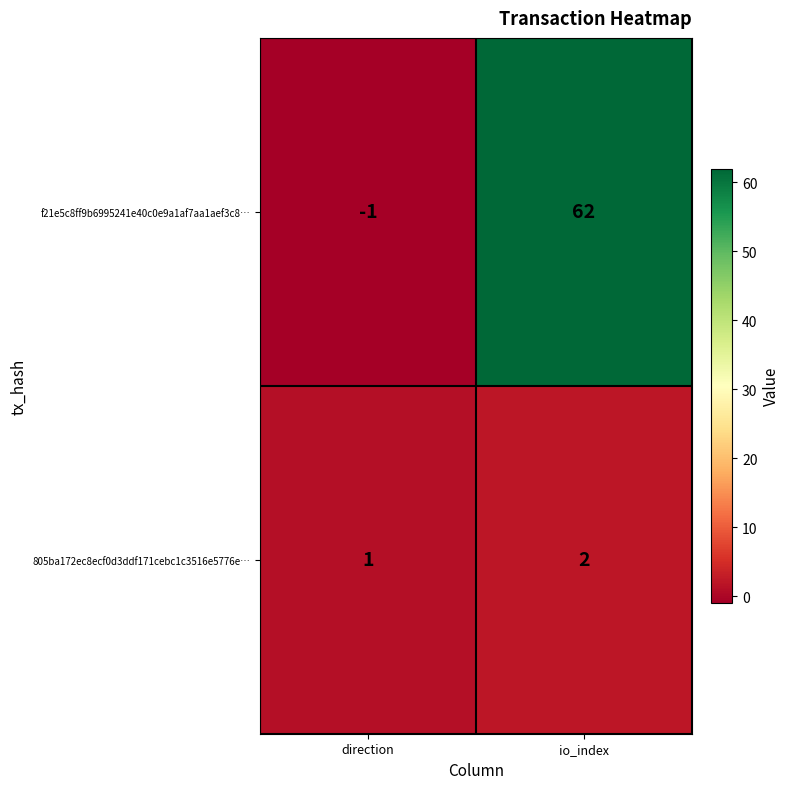

At which label does 805ba172ec8ecf0d3ddf171cebc1c3516e5776e… reach its minimum?

direction